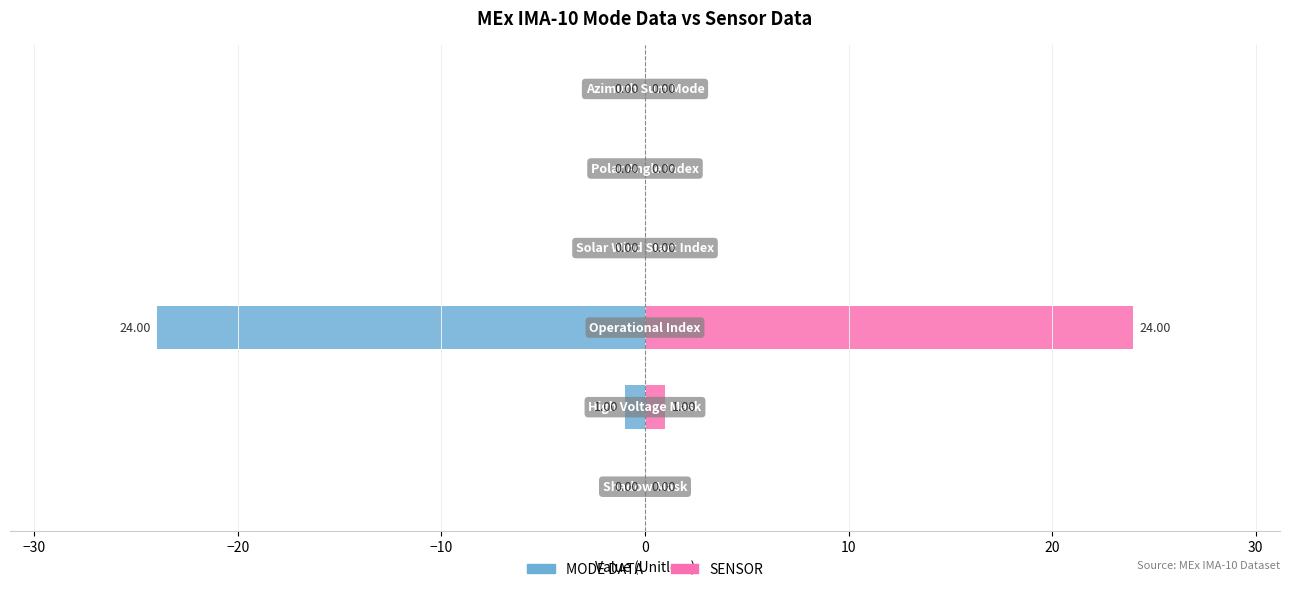

Is the value of SENSOR at 10 greater than the value of MODE DATA at −30?

Yes